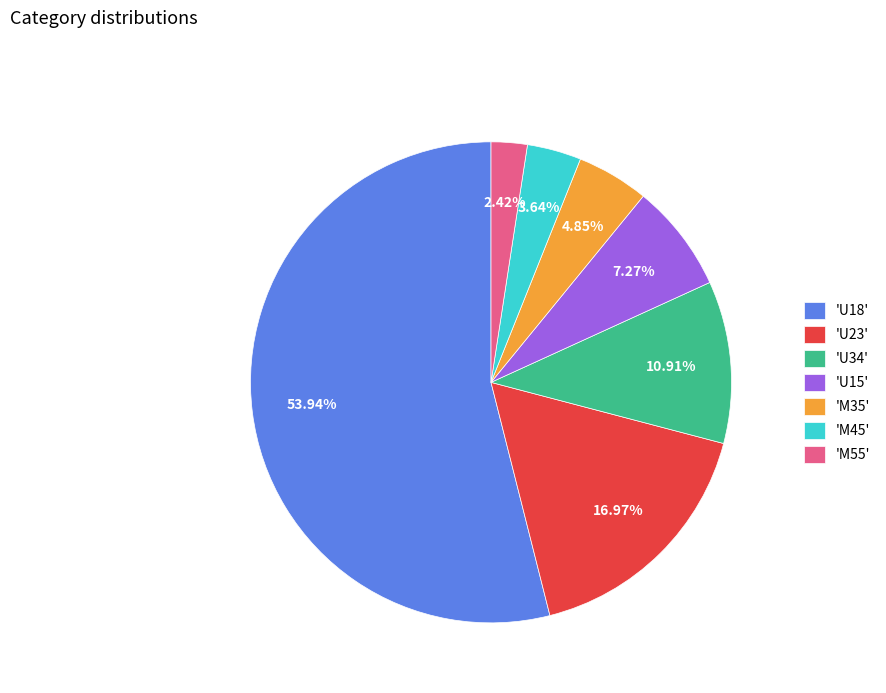

Is the sum of 'M55' and 'U15' greater than half?

No